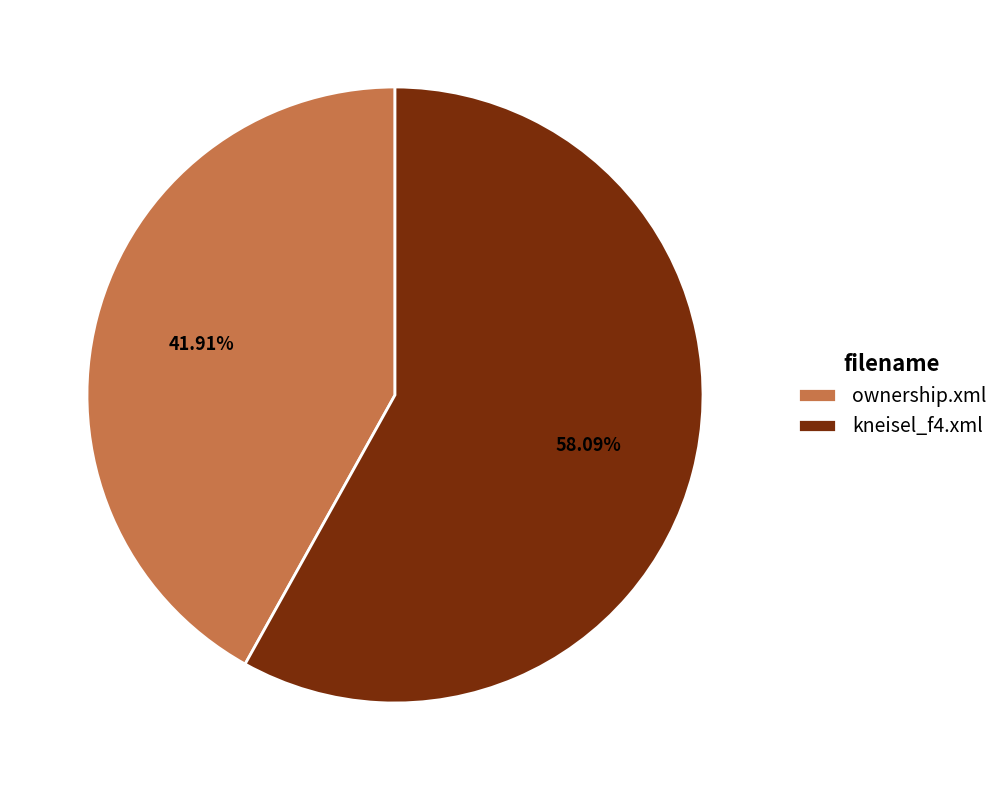

The kneisel_f4.xml slice represents 58% of the pie. True or false?

True